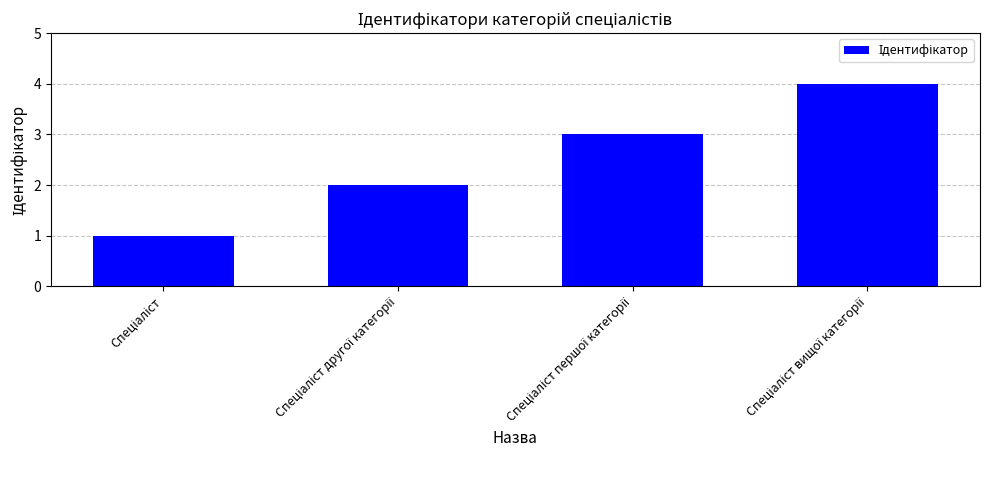

What is the maximum value shown in the chart?

4